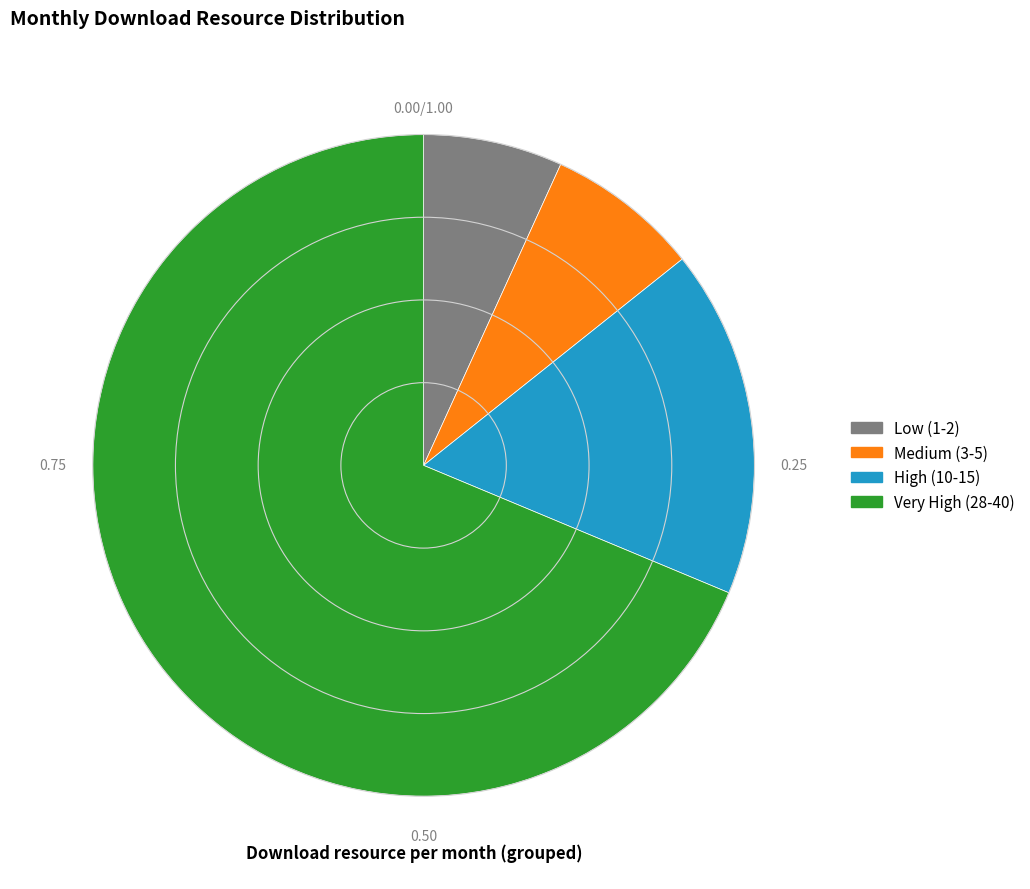

Rank the categories by value from lowest to highest.

Low (1-2), Medium (3-5), High (10-15), Very High (28-40)